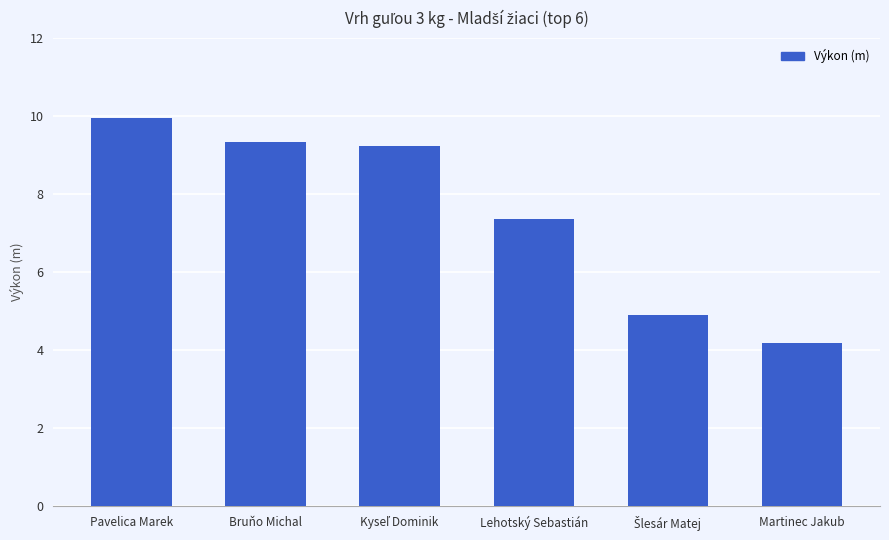

The chart shows a value of 7.4 at Lehotský Sebastián. True or false?

True